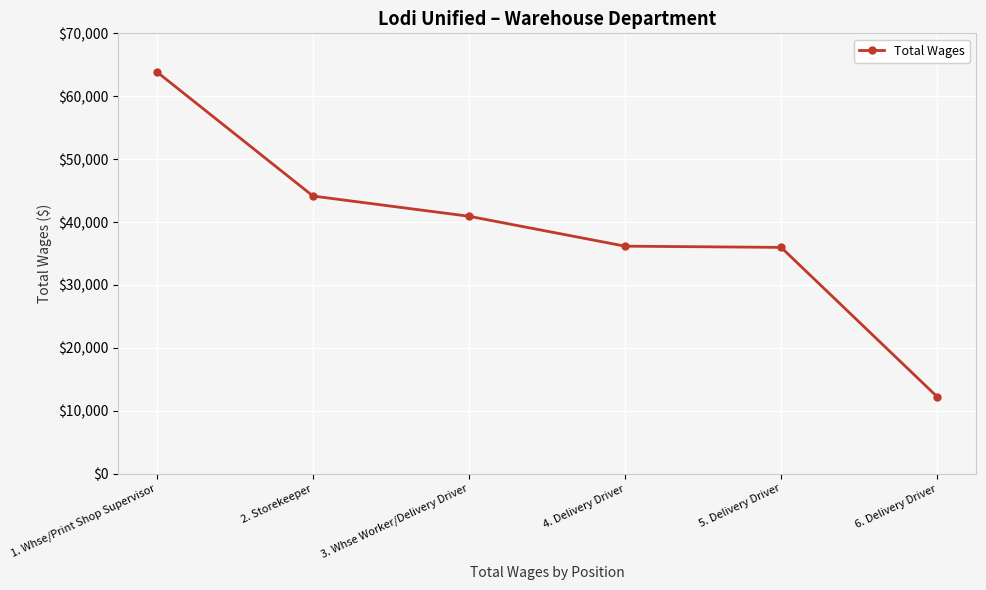

Count the number of data series in this chart.

1